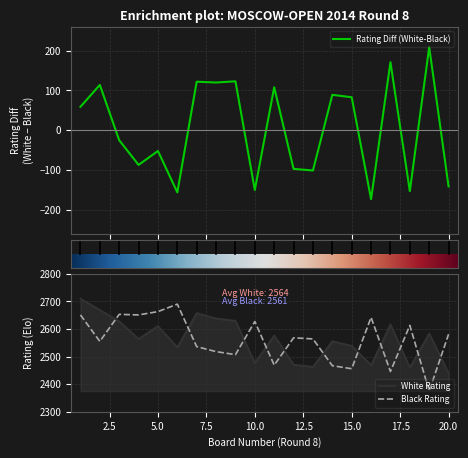

Reading left to right, what are all the values shown in this chart?

White Rating: 2710	2669	2628	2564	2611	2534	2658	2638	2630	2477	2577	2471	2463	2556	2539	2469	2617	2460	2584	2440
Black Rating: 2651	2555	2653	2651	2663	2690	2536	2518	2507	2627	2469	2568	2564	2467	2456	2642	2446	2613	2375	2581
Rating Diff: 59	114	-25	-87	-52	-156	122	120	123	-150	108	-97	-101	89	83	-173	171	-153	209	-141